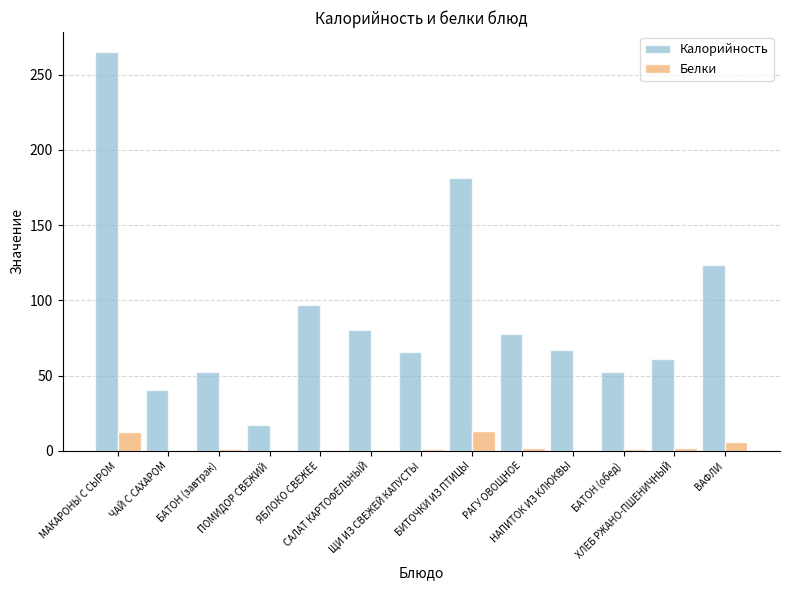

What is the sum of all Калорийность values?

1181.0